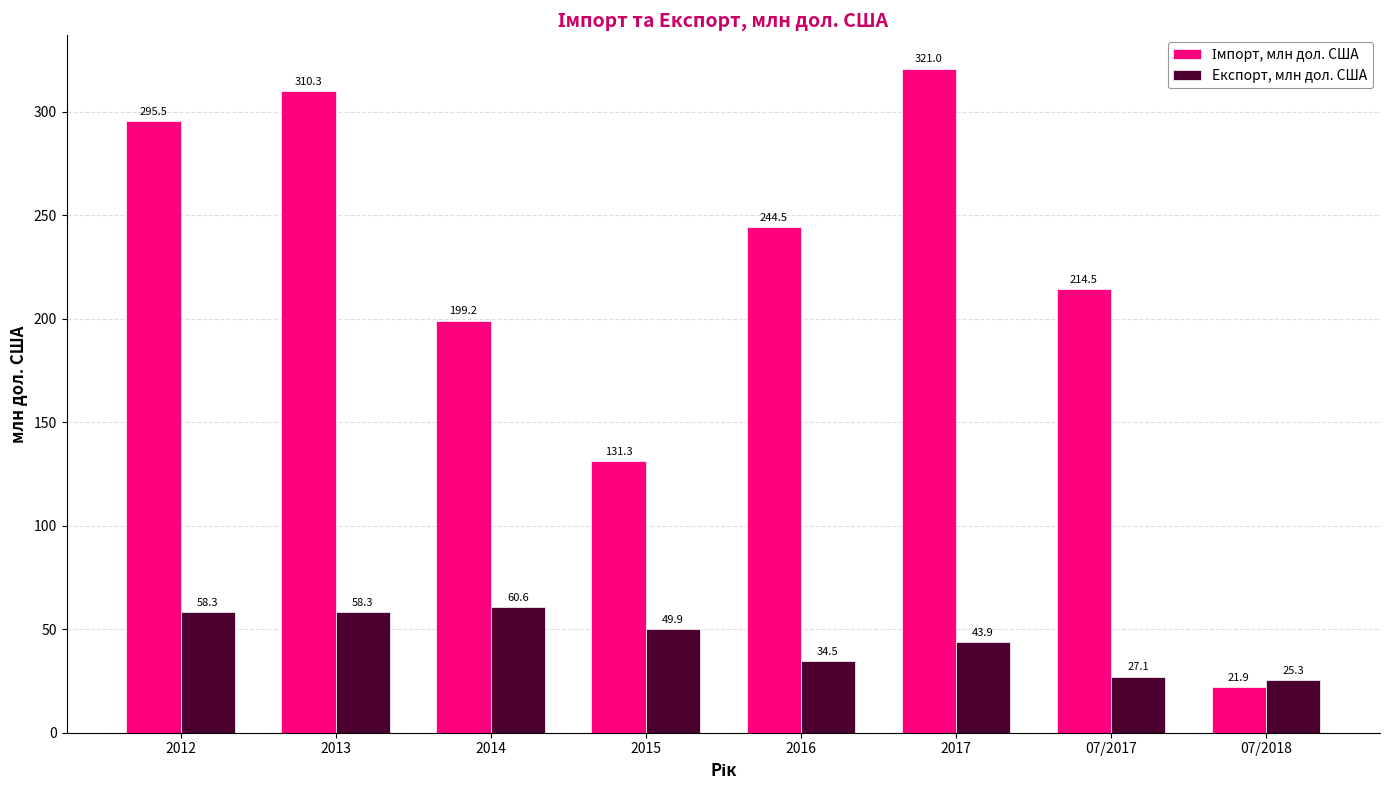

What is the label of the 8th bar from the right?

2012